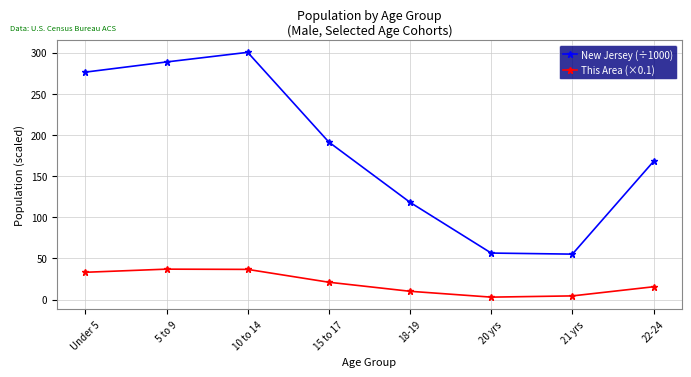

Which category has the highest value across all series?

10 to 14